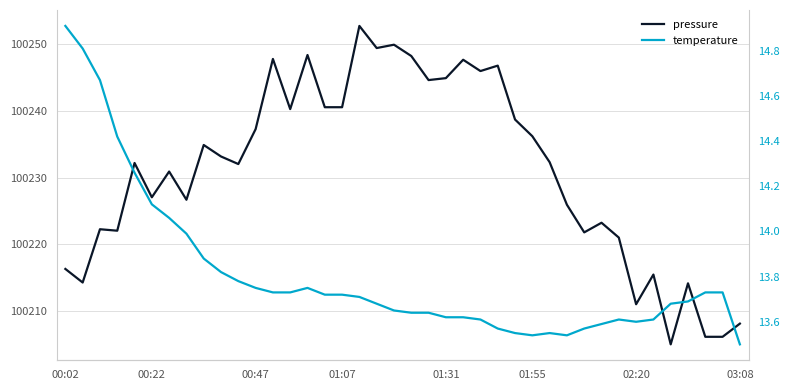

Does the chart display data point markers on the line(s)?

No